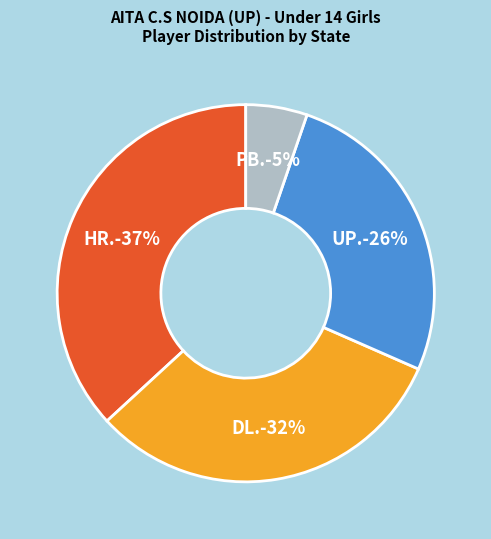

What is the ratio of the value at HR. to the value at DL.?

1.2